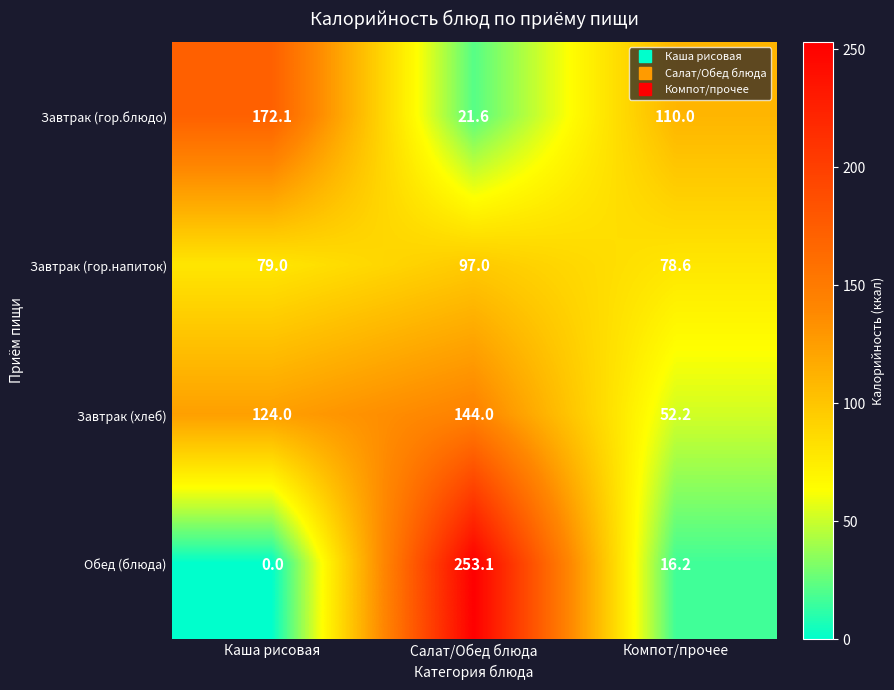

Which series has the largest total across all categories?

Завтрак (хлеб)